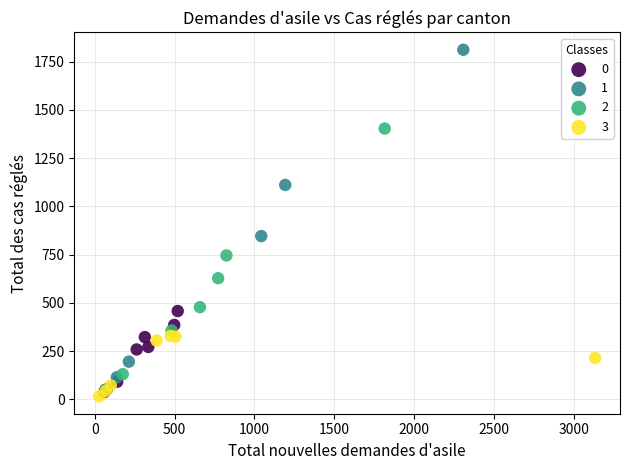

Which series reaches the maximum Y coordinate?

1